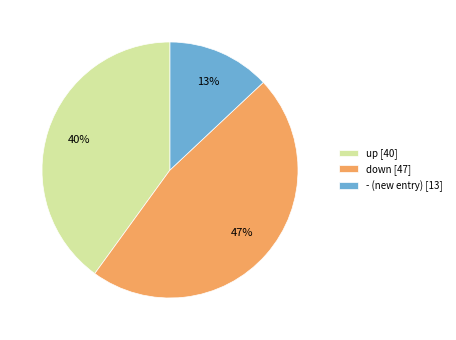

What percentage is the up slice, to the nearest percent?

40%